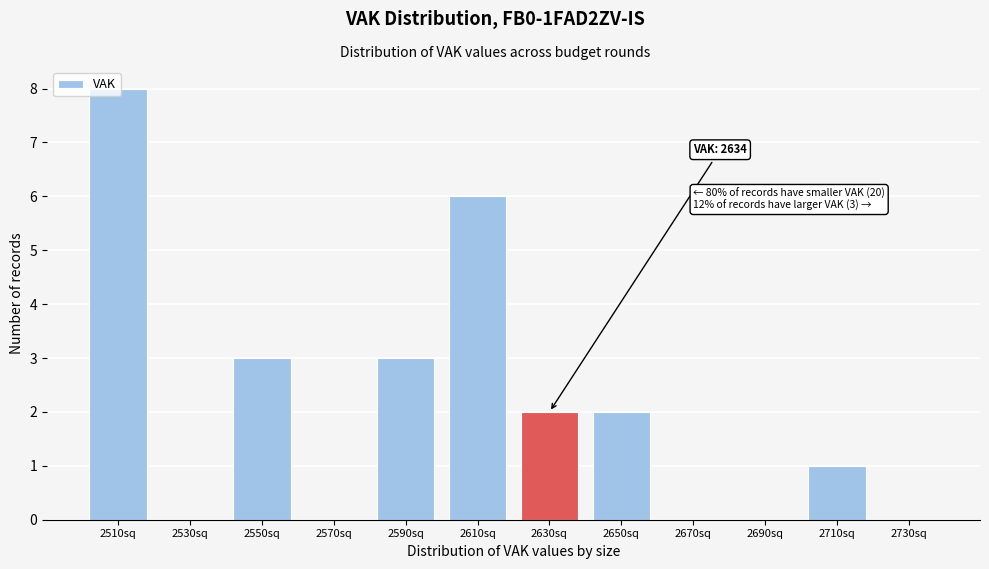

Which has a higher value, 2530sq or 2550sq?

2550sq